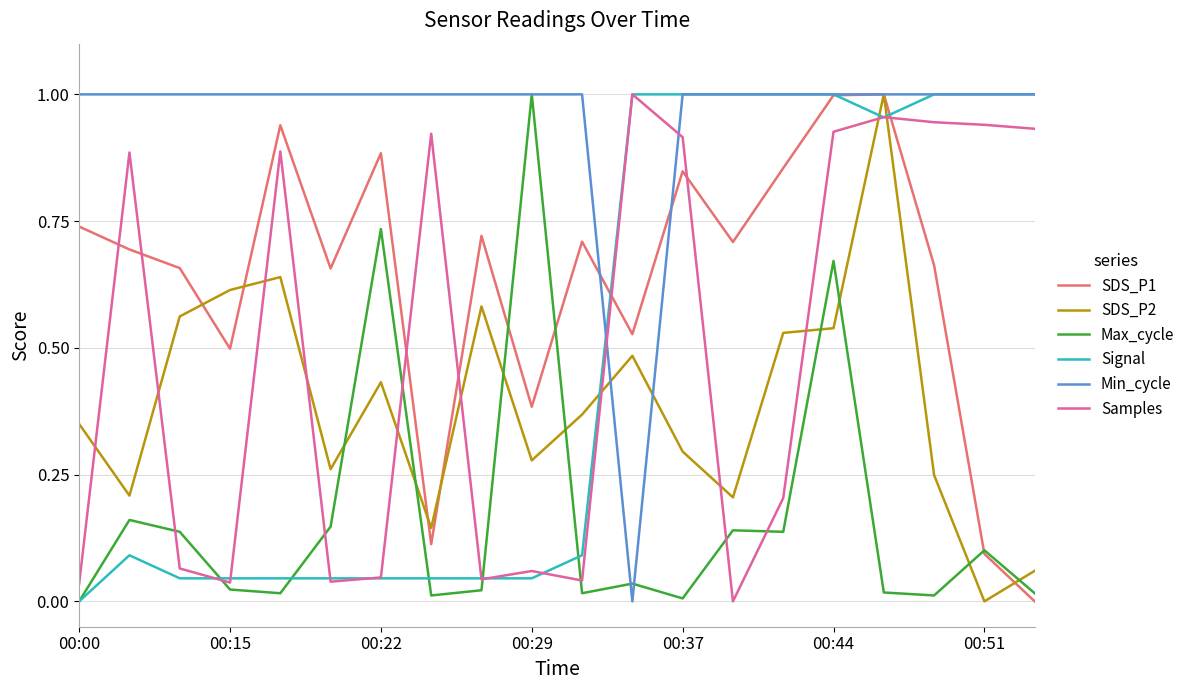

How many times do Samples and Max_cycle cross each other?

8